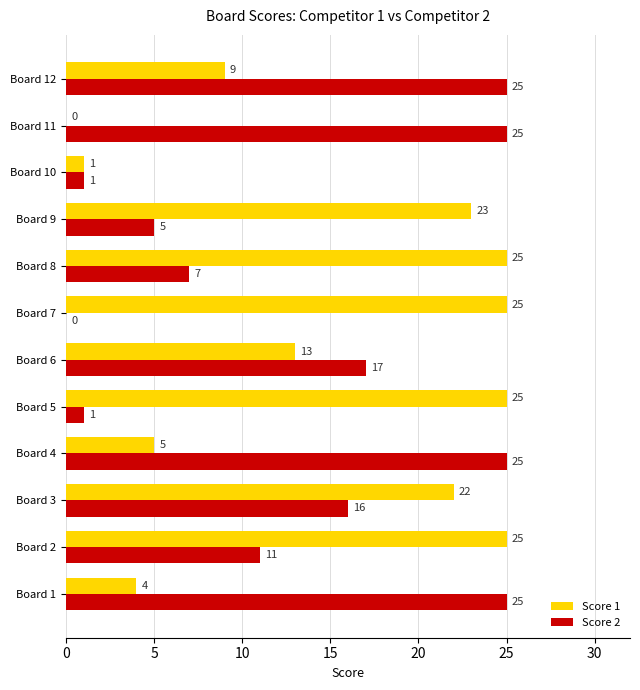

Where is Score 1 nearest to the value 12?

Board 6